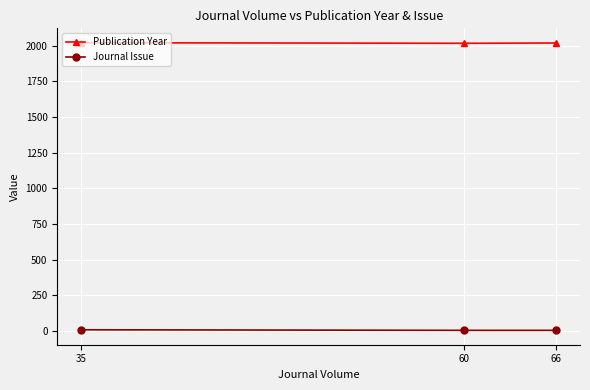

The Publication Year series shows 3396 at 66. True or false?

False